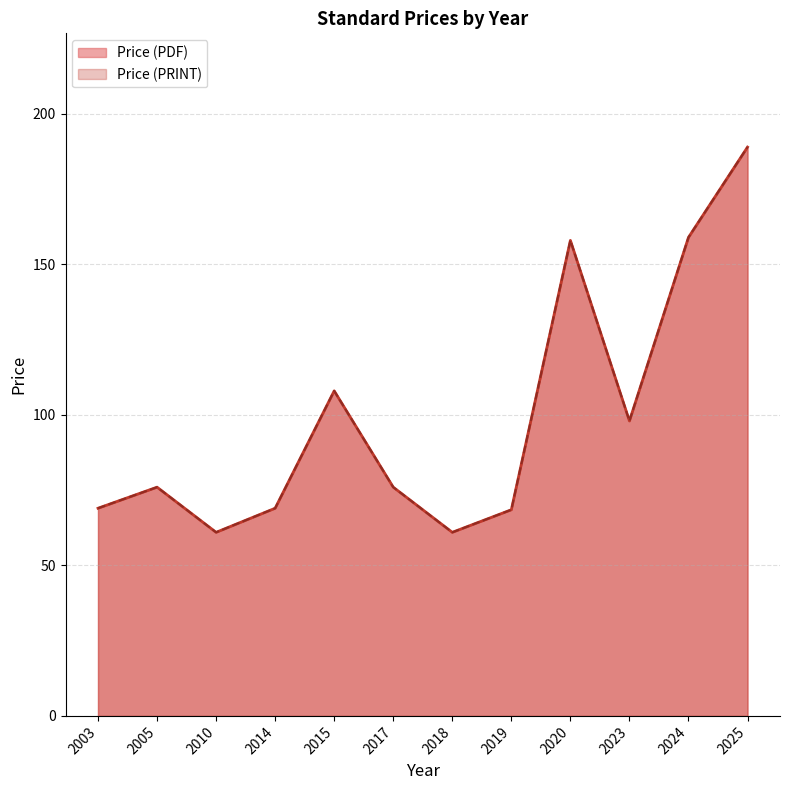

Is the value of Price (PRINT) at 2018 greater than the value of Price (PDF) at 2025?

No